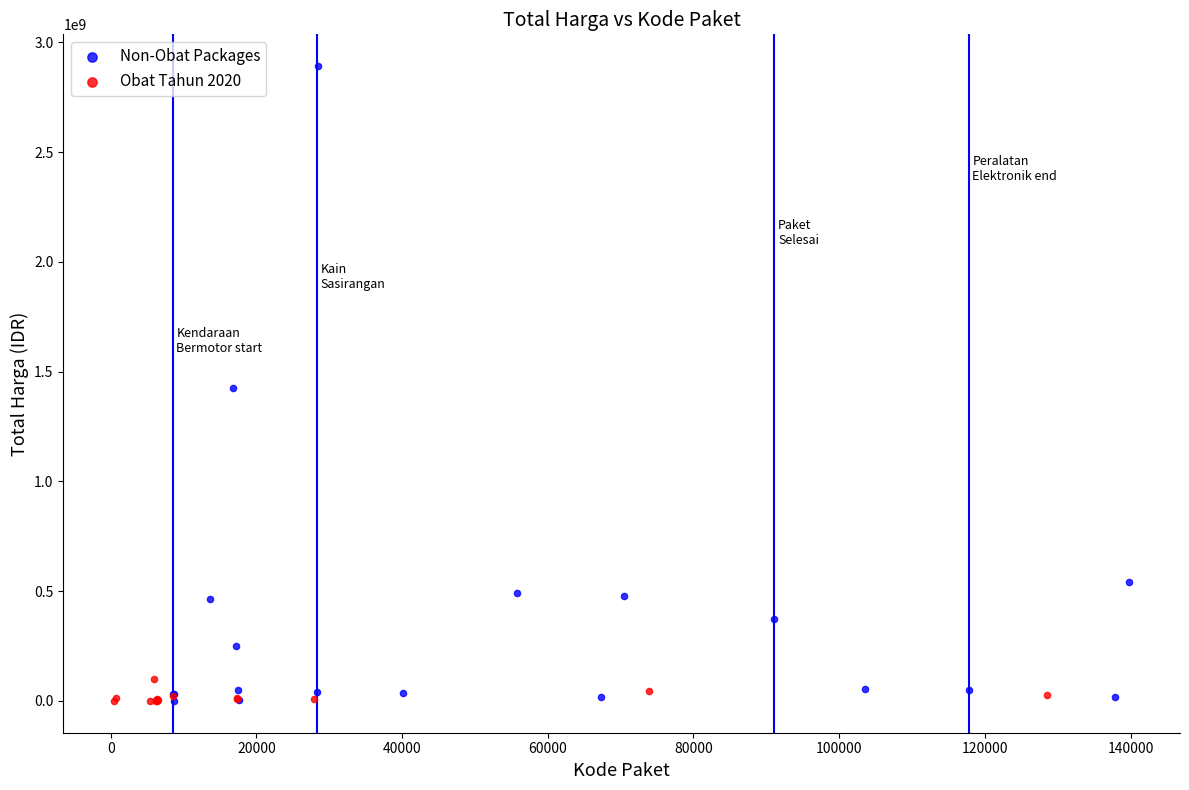

Which series contains the highest Y value?

Non-Obat Packages